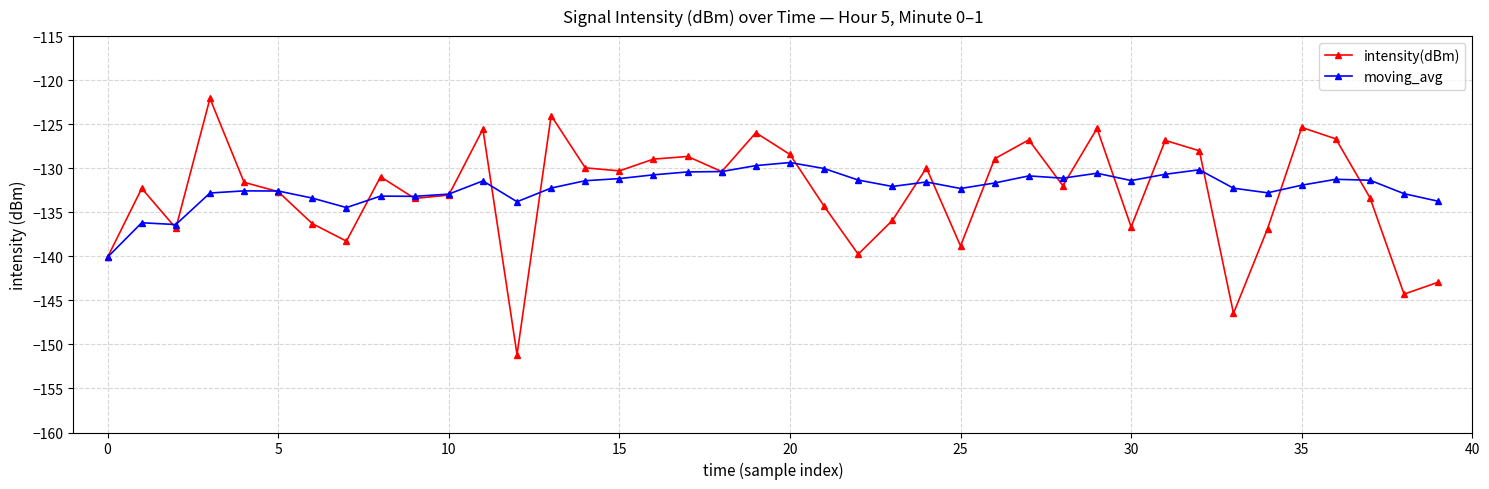

Rank the series by their average value, from highest to lowest.

moving_avg, intensity(dBm)